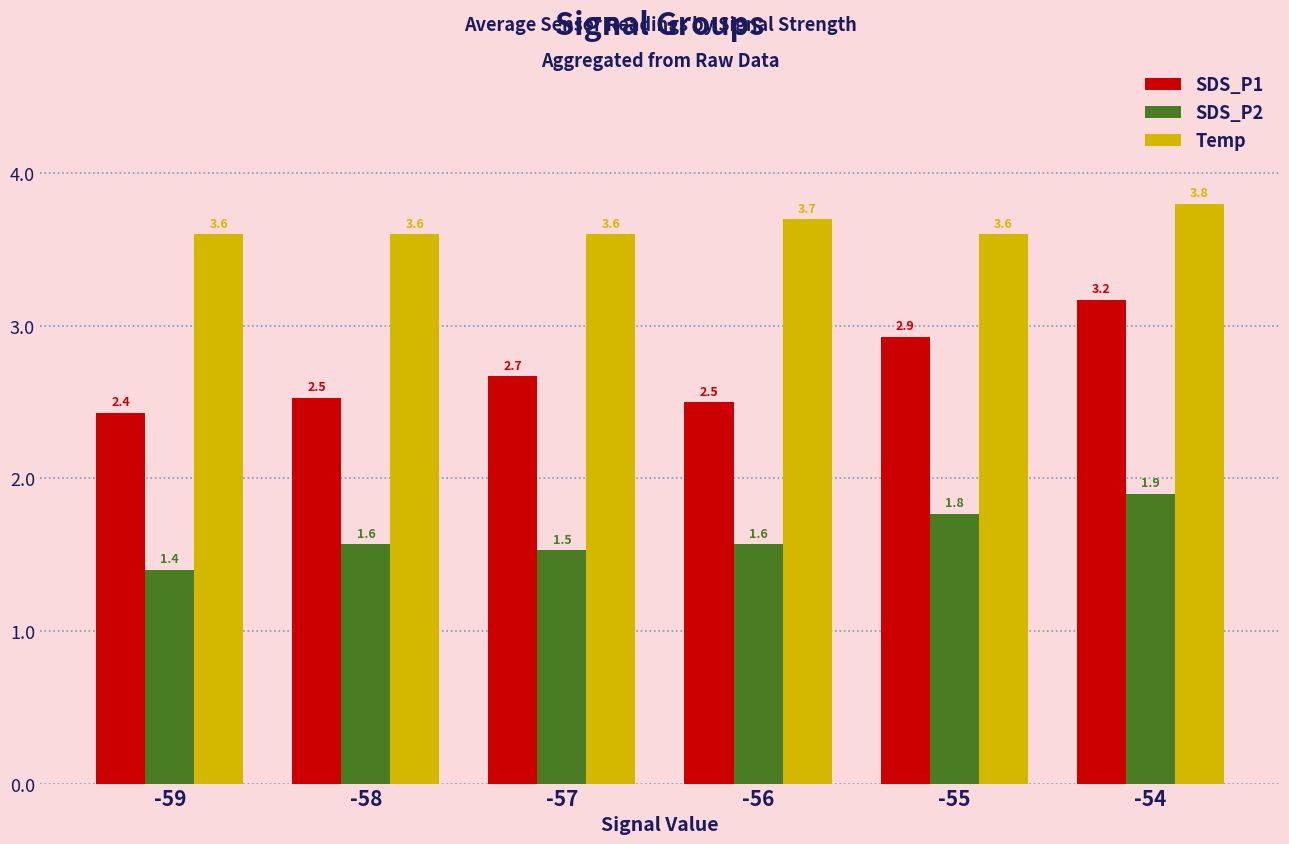

At how many categories does at least one series exceed 2?

6